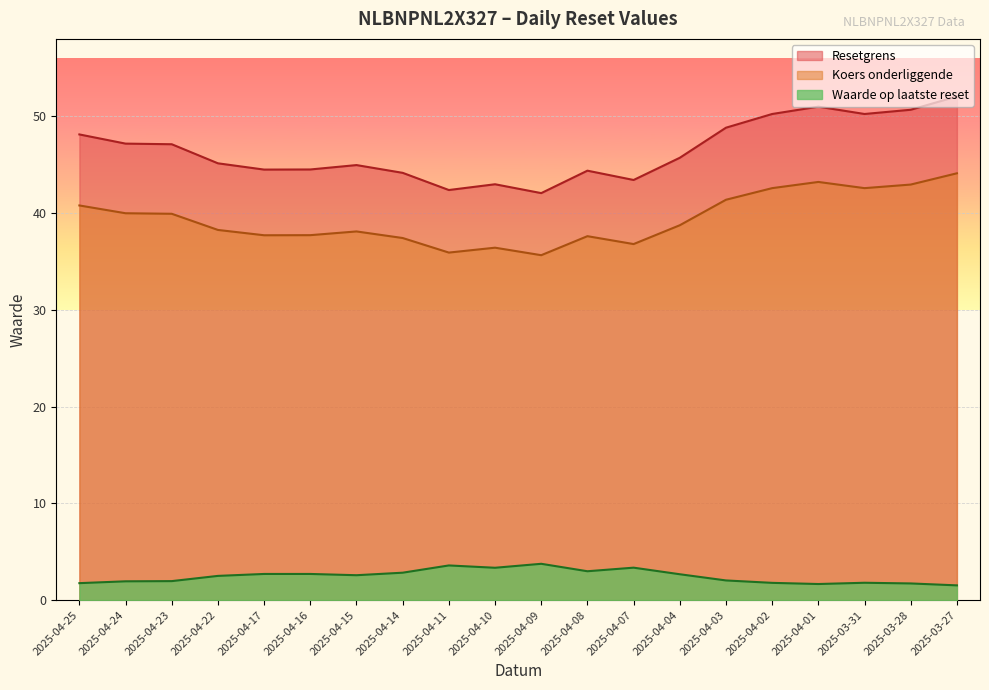

True or false: Koers onderliggende has more than 0 interior local peaks.

True